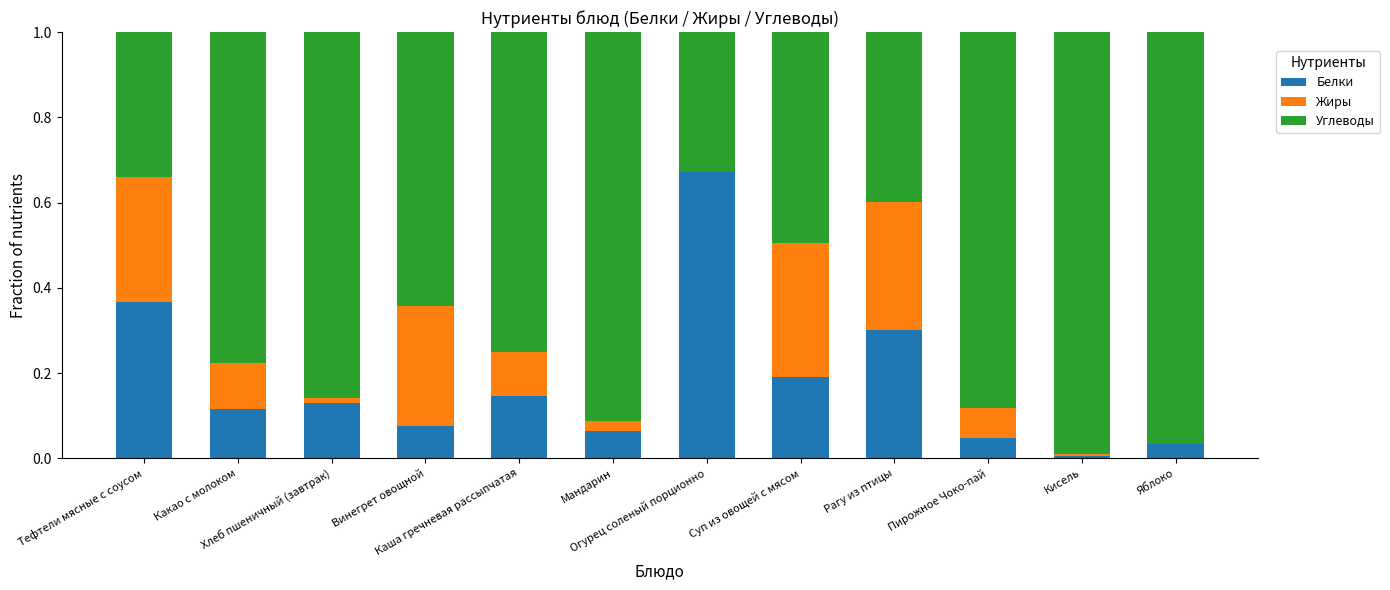

Does the chart contain stacked bars?

Yes